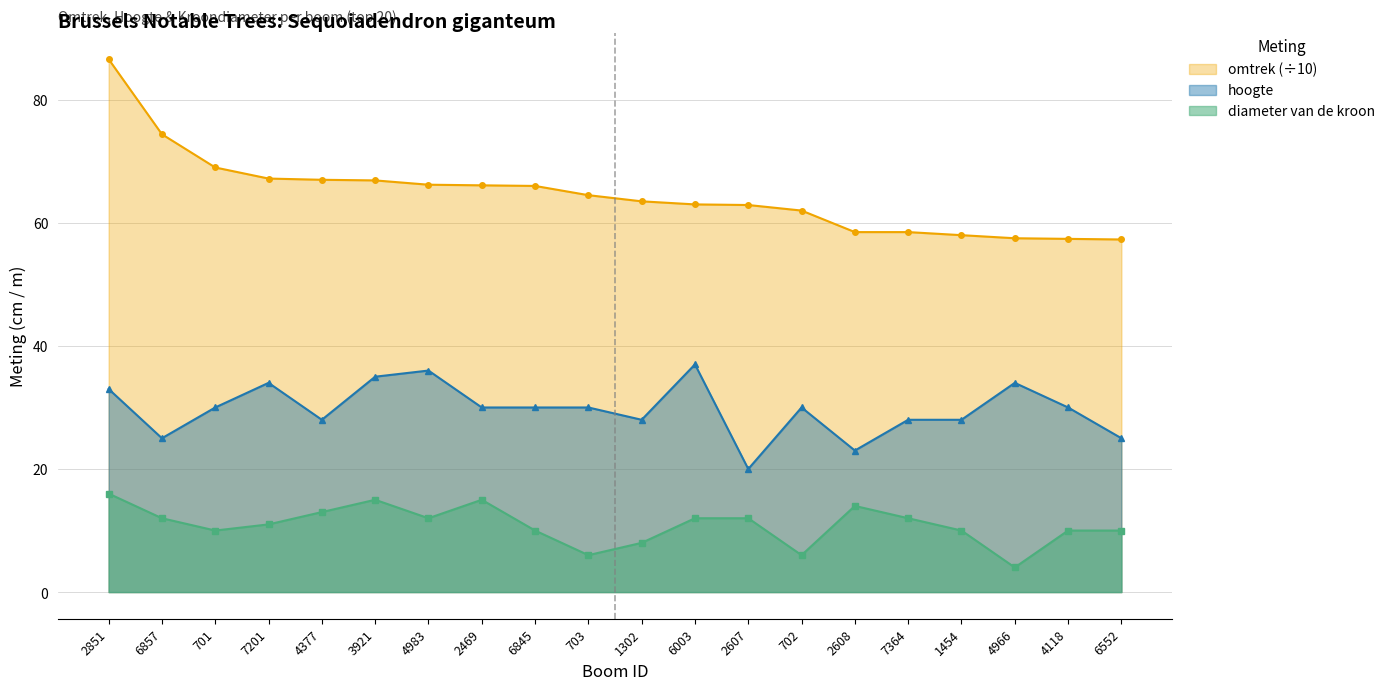

True or false: diameter van de kroon and hoogte intersect in this chart.

False